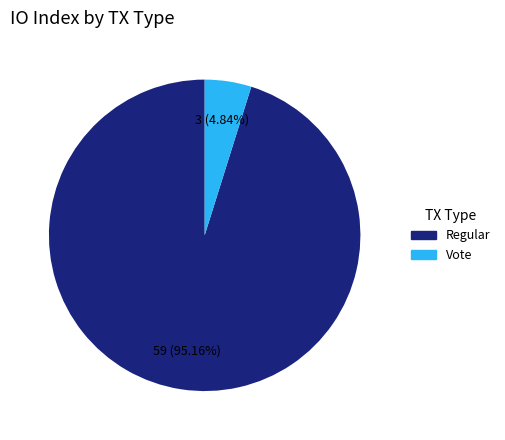

What is the smallest slice in the pie chart?

Vote